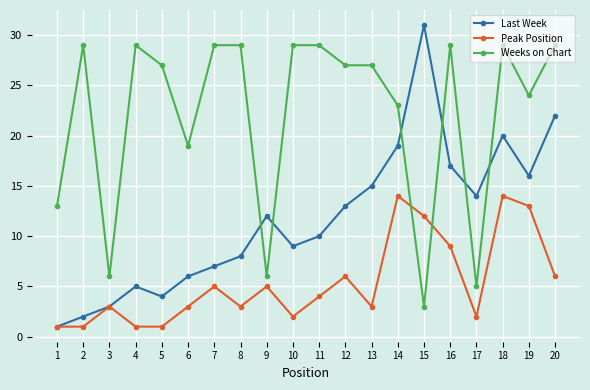

Where does the Peak Position series first go above 4?

7